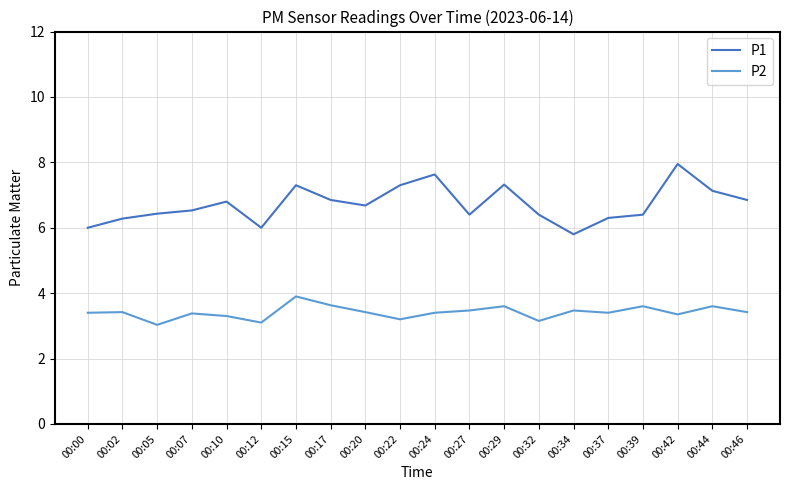

Which series has the largest range (max minus min)?

P1